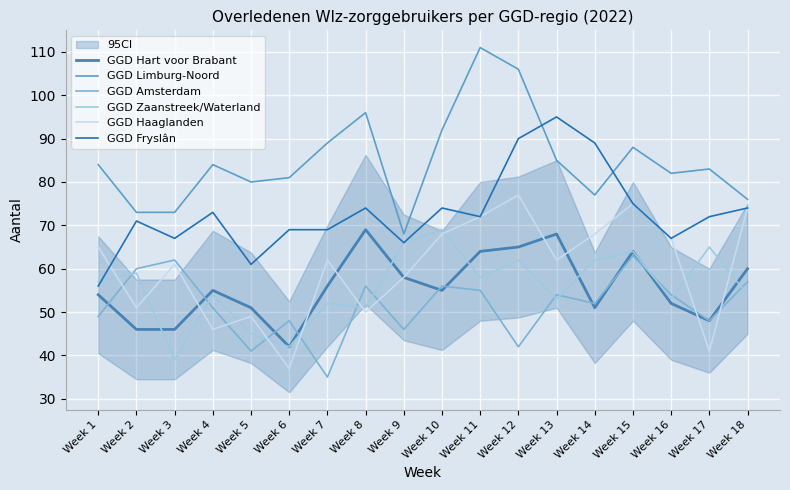

List the labels in order of GGD Haaglanden value, smallest first.

Week 6, Week 17, Week 4, Week 5, Week 8, Week 2, Week 9, Week 3, Week 7, Week 13, Week 1, Week 16, Week 10, Week 14, Week 11, Week 18, Week 15, Week 12